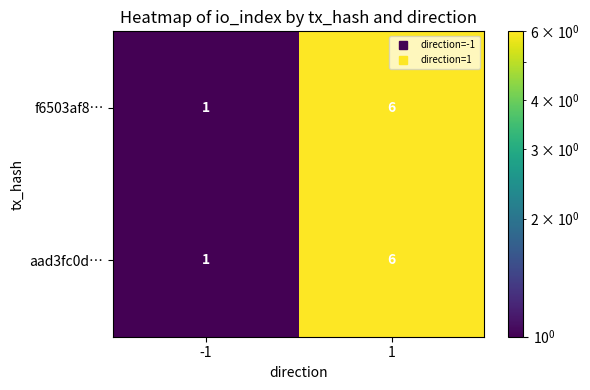

Reading right to left, transcribe all the data shown in this chart.

f6503af8…: 1=6	-1=1
aad3fc0d…: 1=6	-1=1